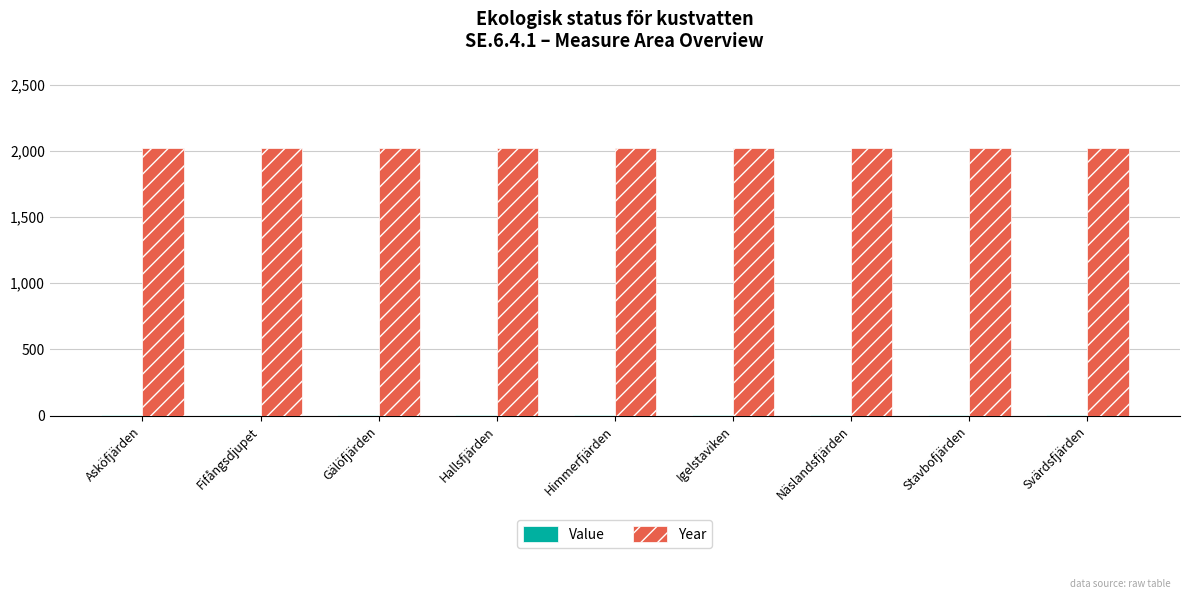

Is it true that Year equals 2976 at Hallsfjärden?

False